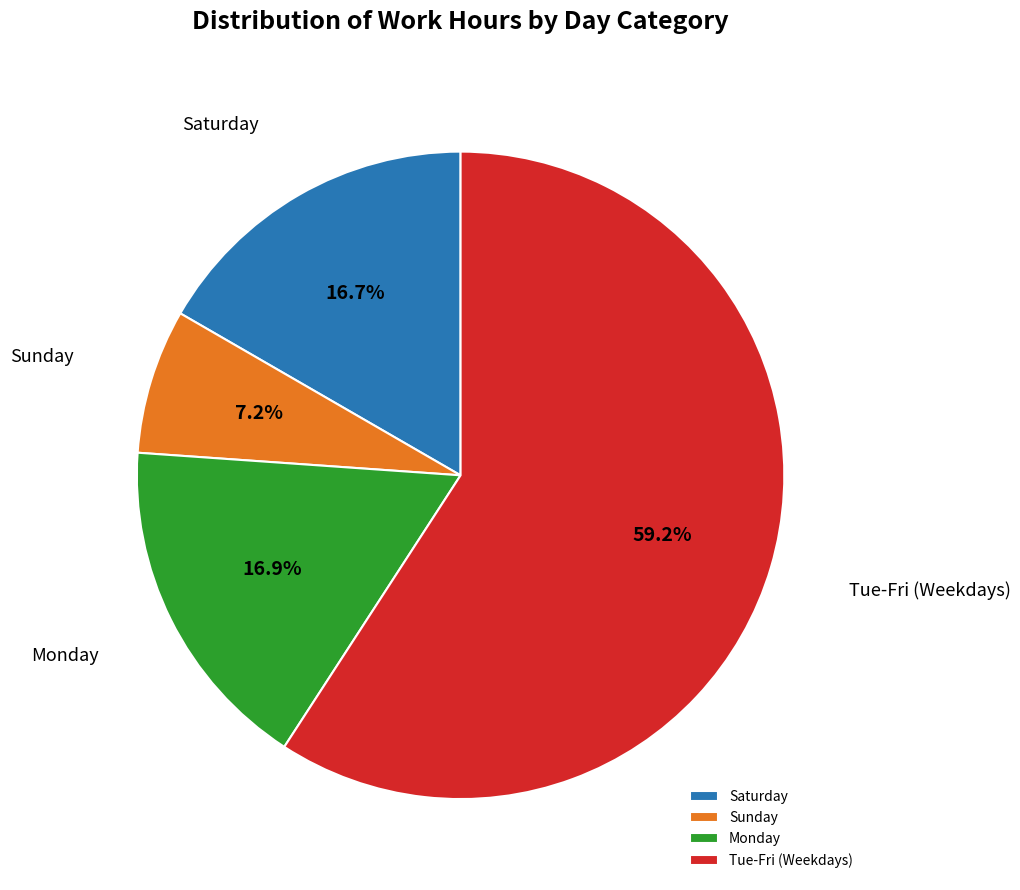

Count the number of slices in the pie.

4